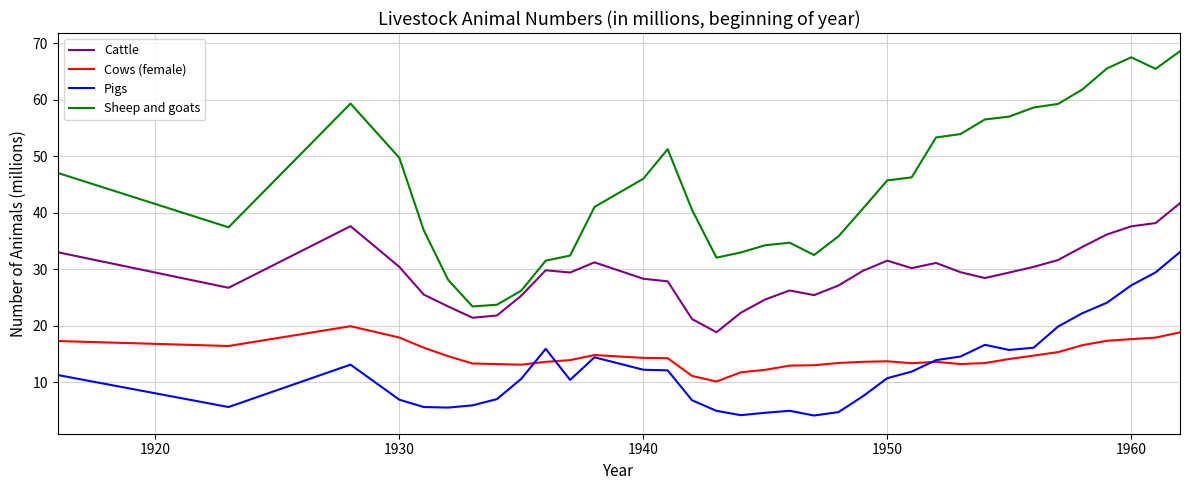

True or false: Pigs has more than 0 points higher than both neighbors.

True